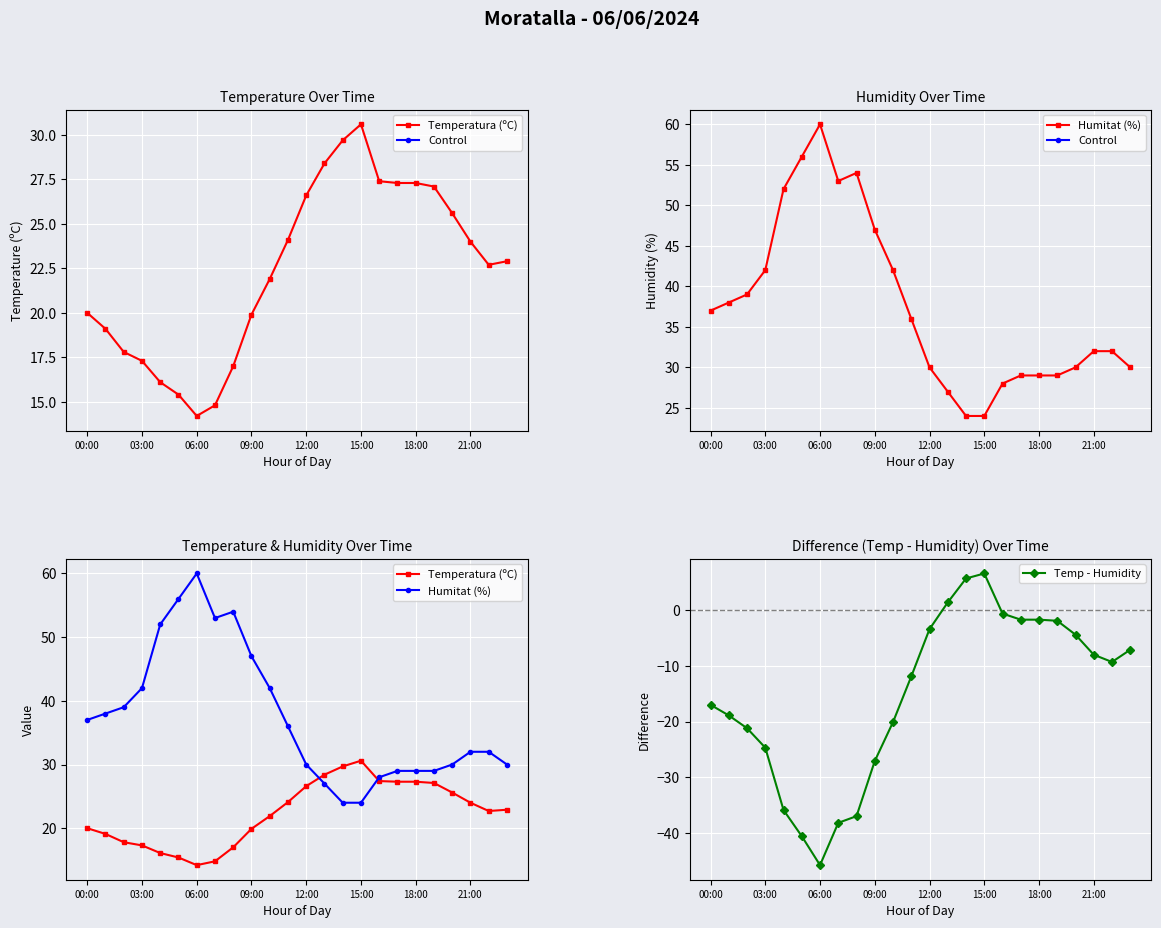

True or false: Temp - Humidity has a value of -6.6 at 00:00.

False